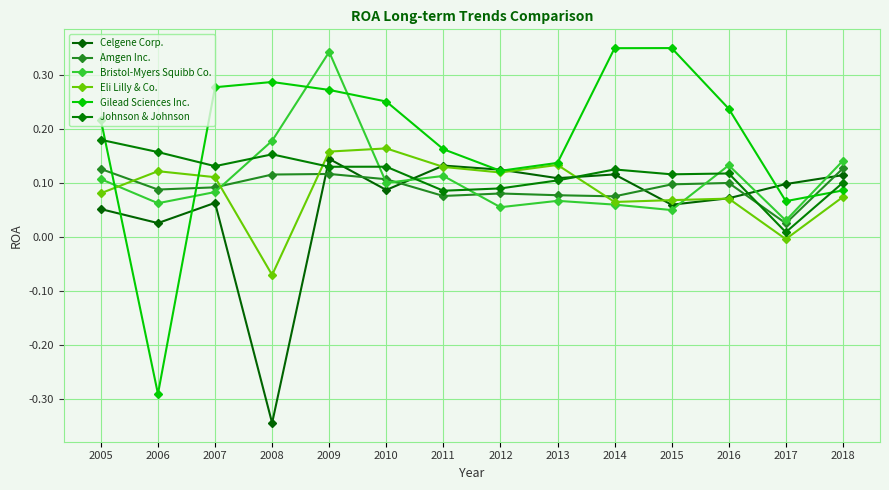

Which category has the highest value in the Johnson & Johnson series?

2005